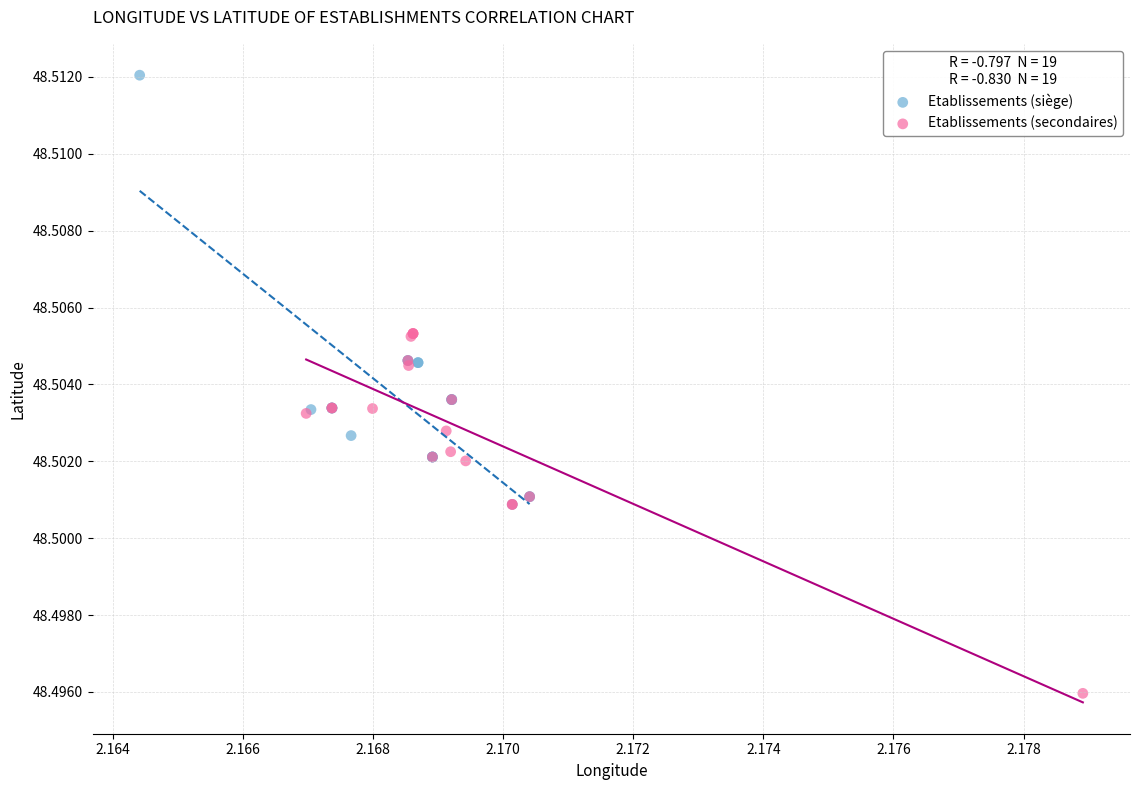

Which series reaches the minimum Y coordinate?

Etablissements (secondaires)